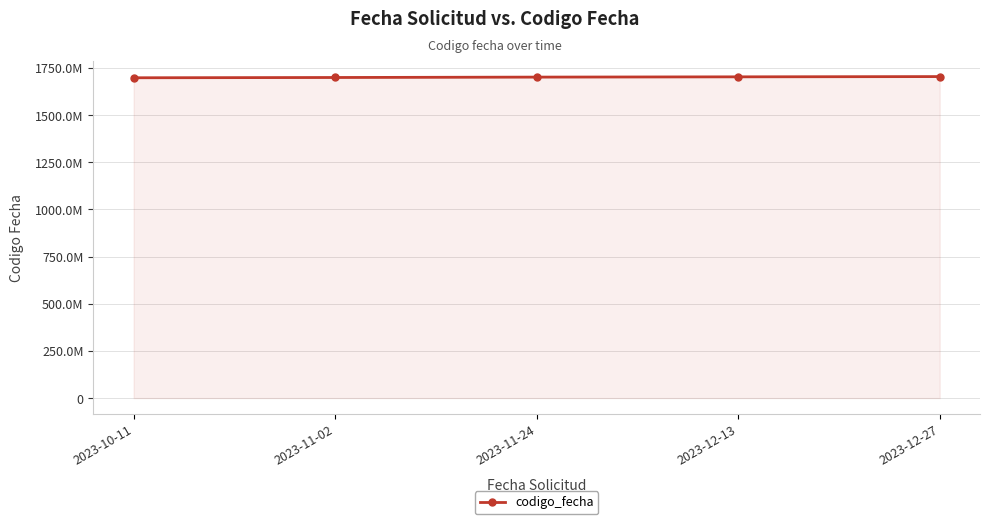

Does the chart have visible grid lines?

Yes